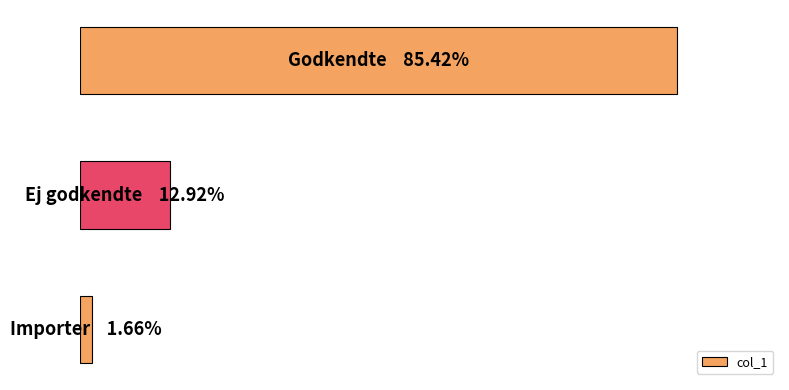

How many values are below 12?

1